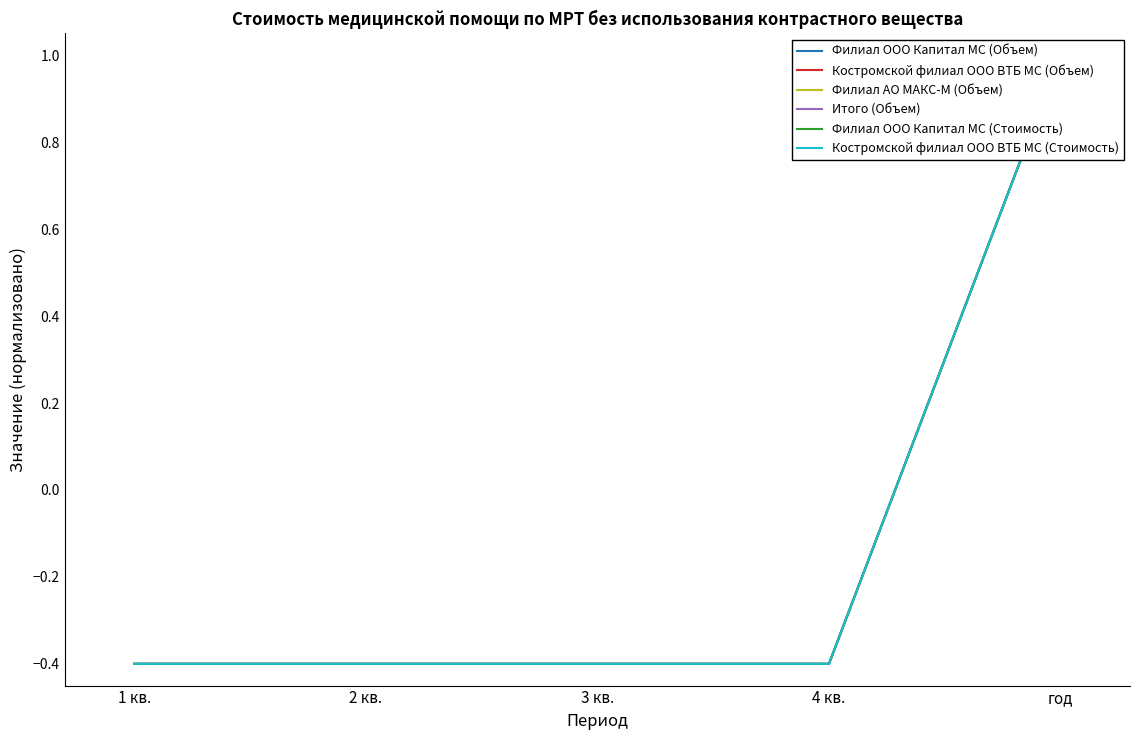

What is the greatest value displayed?

1.0